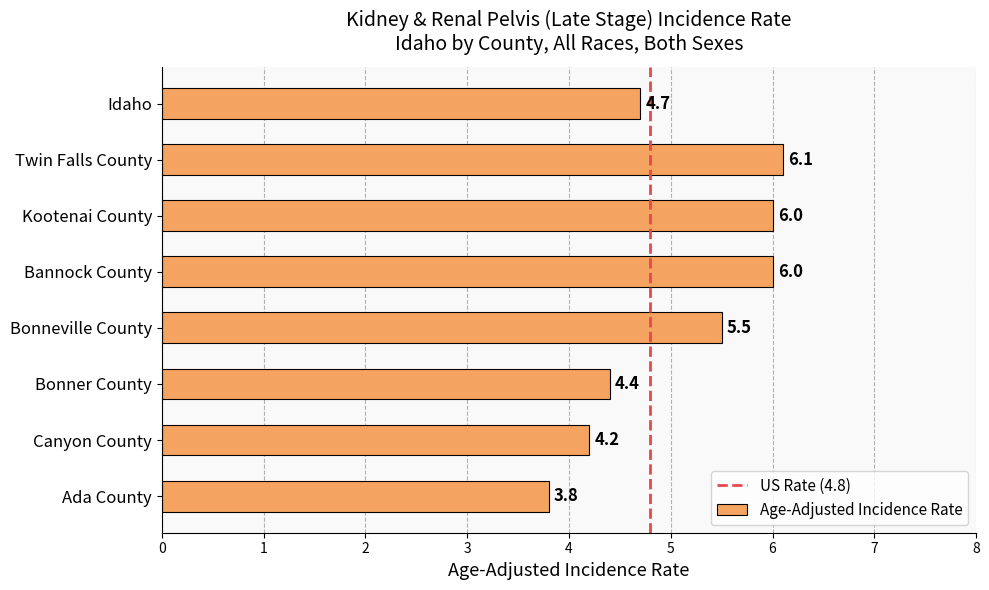

What is the value of the 2nd bar from the top?

6.1